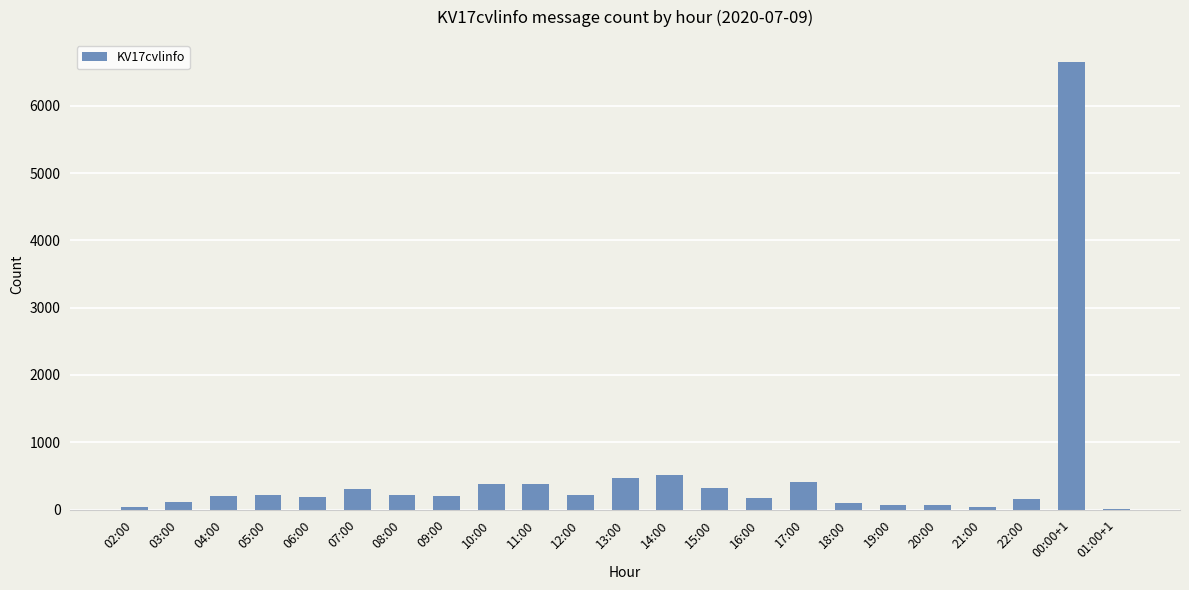

Is it true that the value at 00:00+1 is 6648?

True